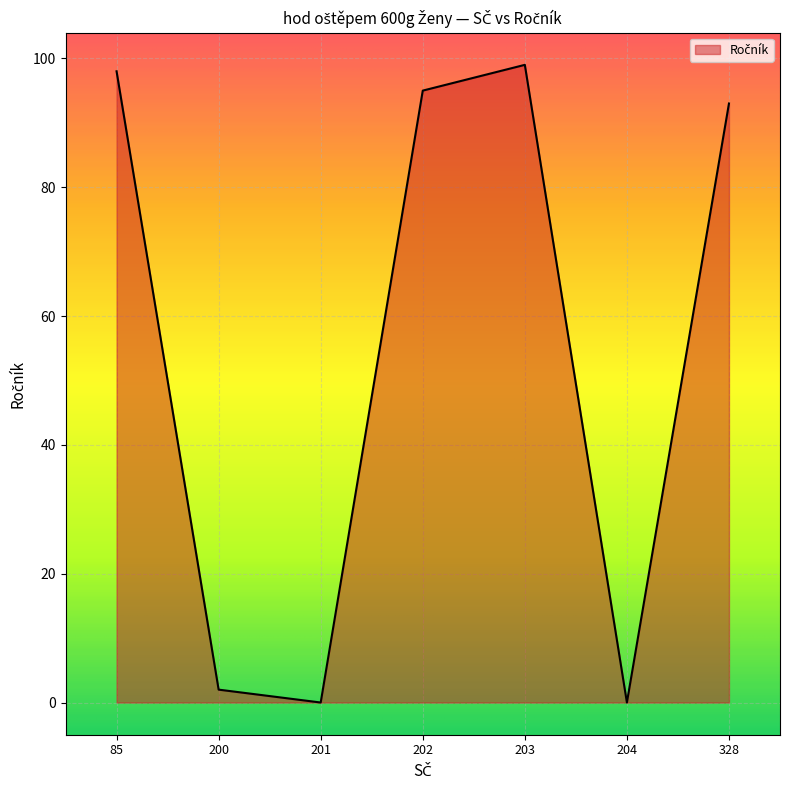

Reading left to right, list all the values displayed in this chart.

98	2	0	95	99	0	93